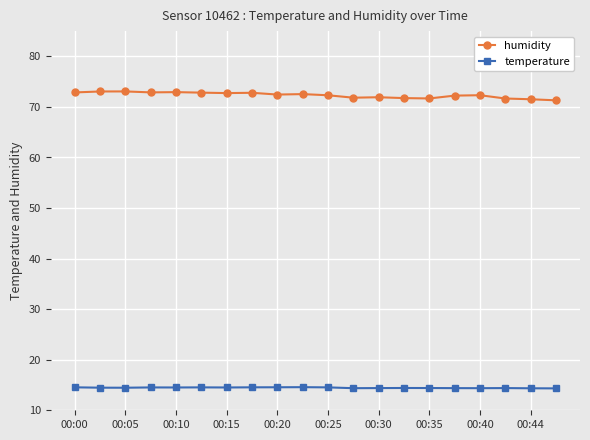

What is the minimum value shown in the chart?

14.3